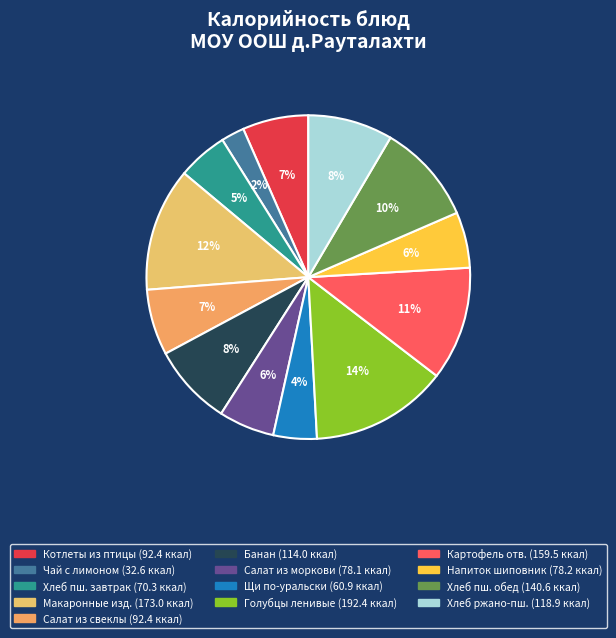

Count the number of slices in the pie.

13